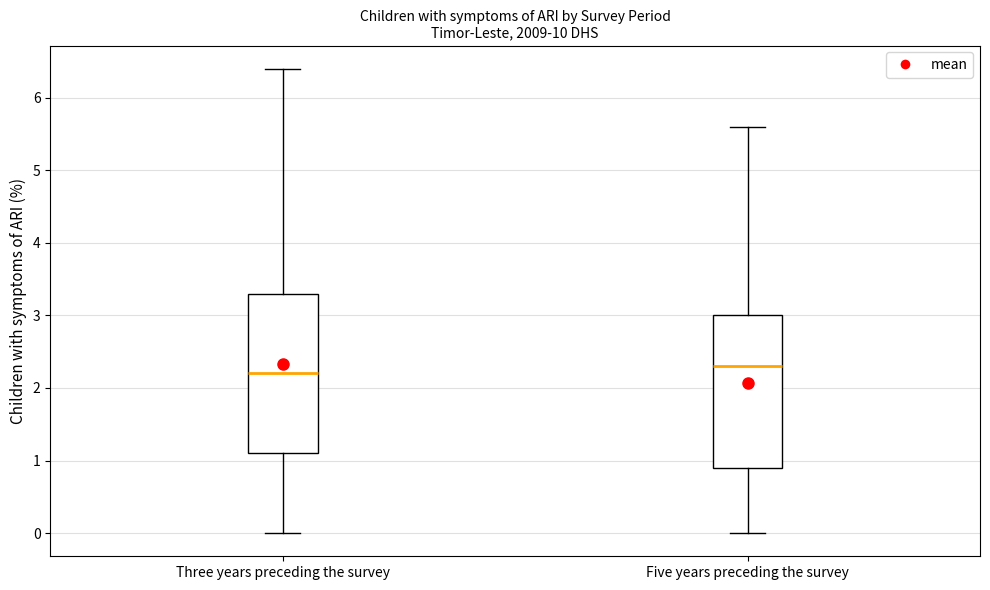

Reading left to right, transcribe this box plot: for each box, give where its median line is, the range the box spans, and where its two whiskers end, as read against the y-axis. The values are not printed on the chart, so give them approximately, as read against the axis.

Three years preceding the survey: median 2.2, box 1.1 to 3.3, whiskers 0.0 to 6.4
Five years preceding the survey: median 2.3, box 0.9 to 3.0, whiskers 0.0 to 5.6